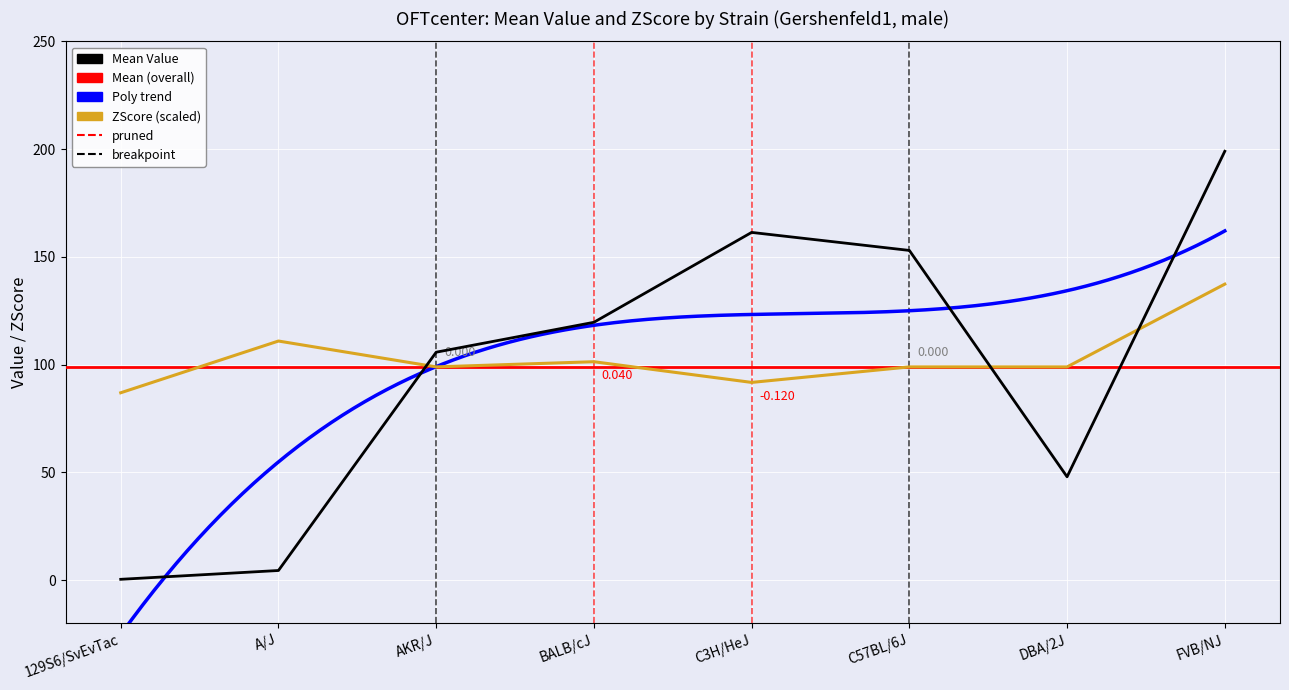

Reading left to right, extract all data points from this chart.

Mean Value: 129S6/SvEvTac=0.4	A/J=4.5	AKR/J=105.8	BALB/cJ=119.7	C3H/HeJ=161.4	C57BL/6J=153.0	DBA/2J=48.0	FVB/NJ=199.0
Mean ZScore: 129S6/SvEvTac=87.0	A/J=111.0	AKR/J=99.0	BALB/cJ=101.4	C3H/HeJ=91.8	C57BL/6J=99.0	DBA/2J=99.0	FVB/NJ=137.4